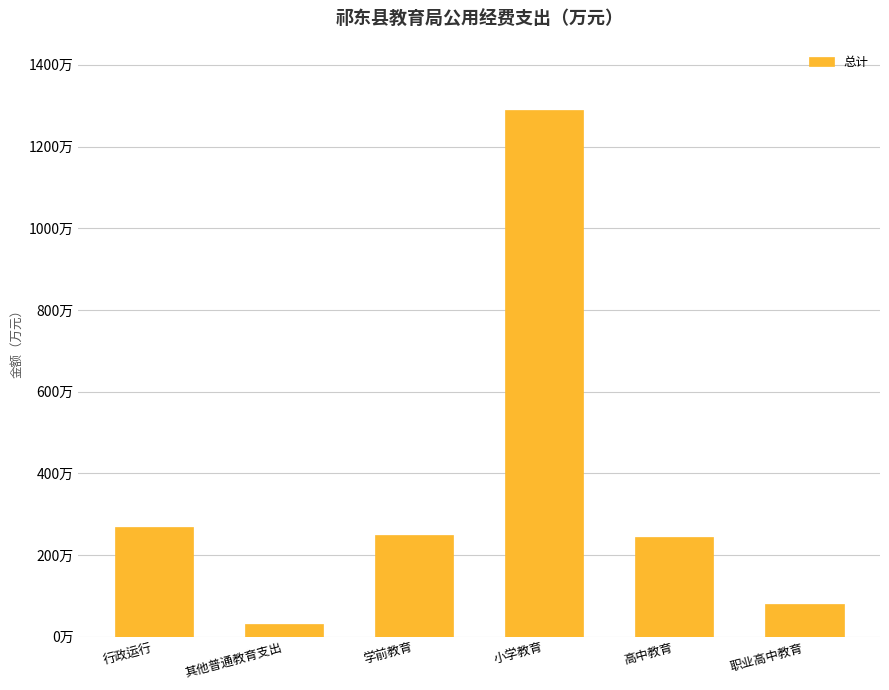

At which category does the chart reach its peak across all series?

小学教育